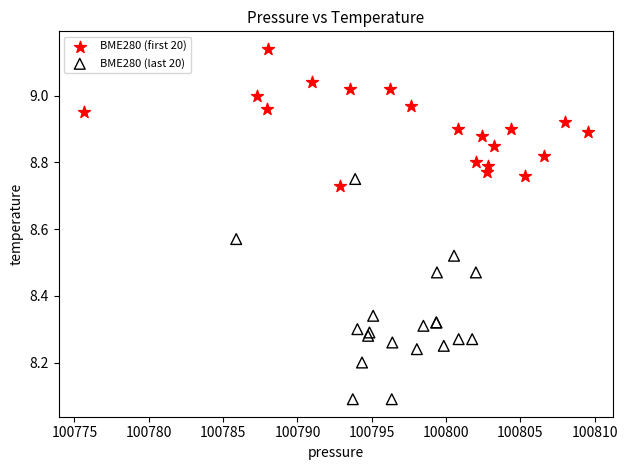

What are all the series names shown in the legend?

BME280 (first 20), BME280 (last 20)